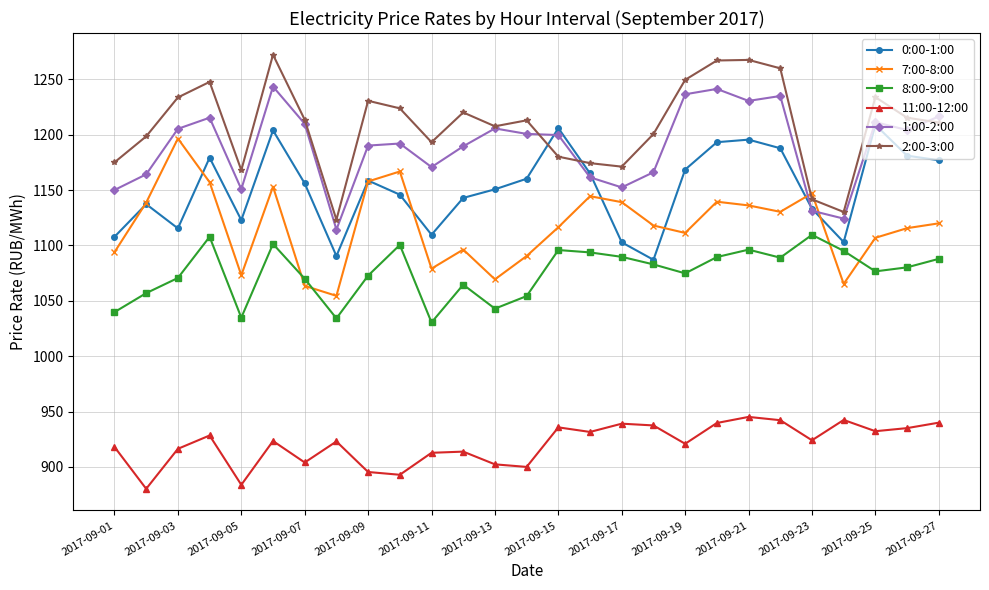

True or false: 11:00-12:00 has more than 0 interior local peaks.

True